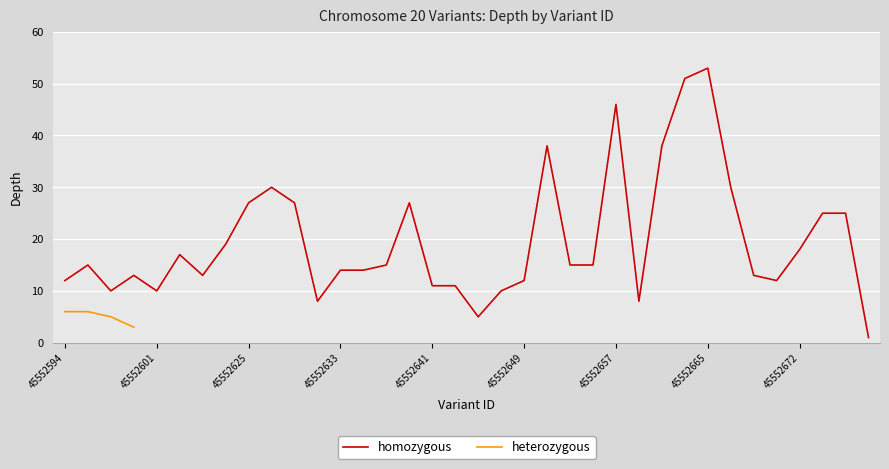

What position from the left is 34?

35